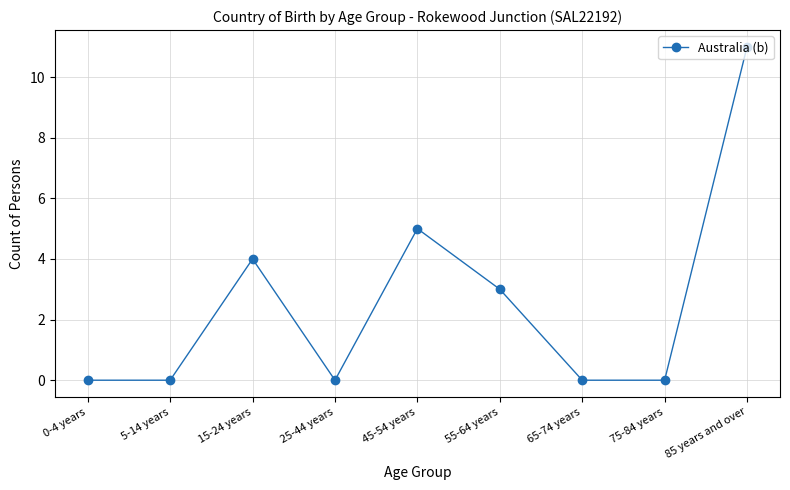

How many distinct data groups are displayed?

1